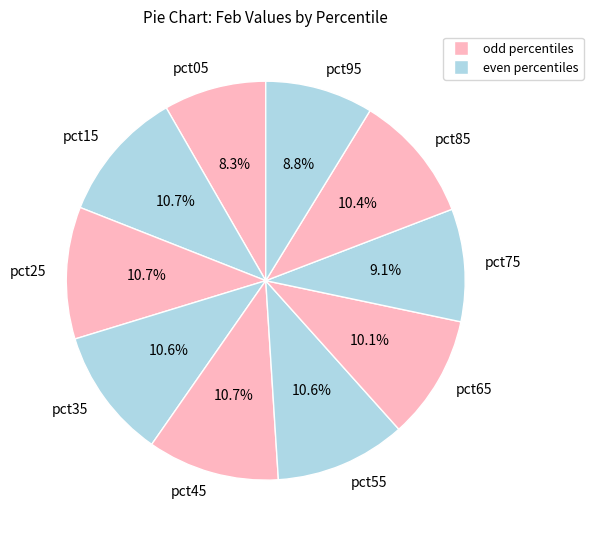

Count the number of slices in the pie.

10